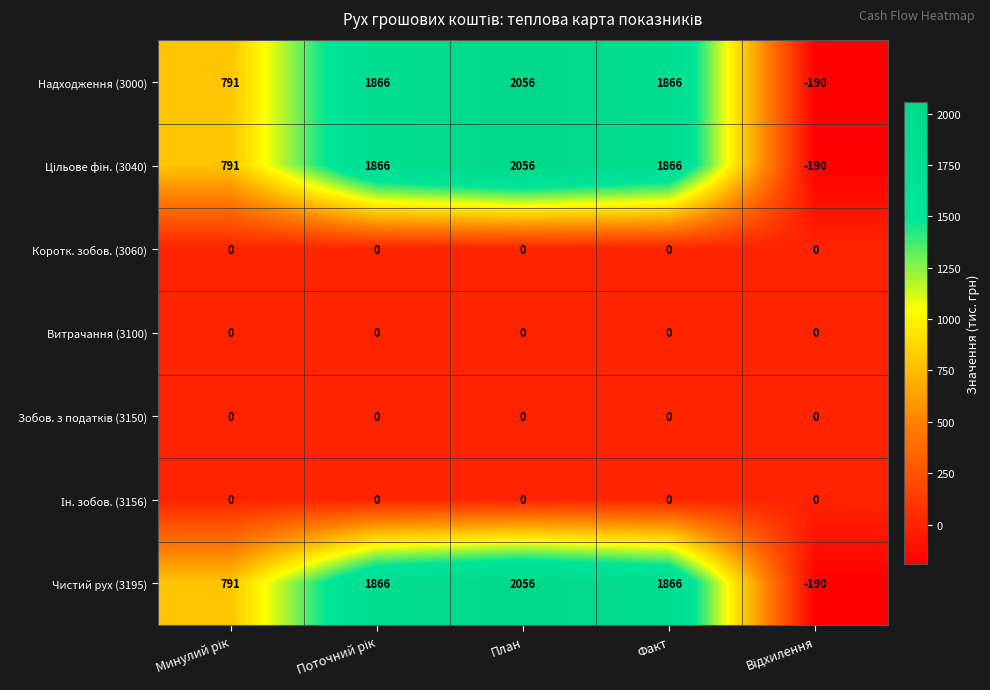

What is the smallest value displayed?

-190